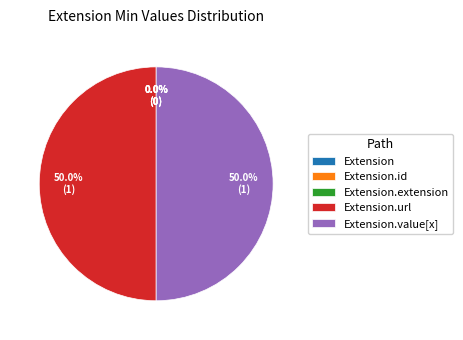

Does any single category account for the majority?

No